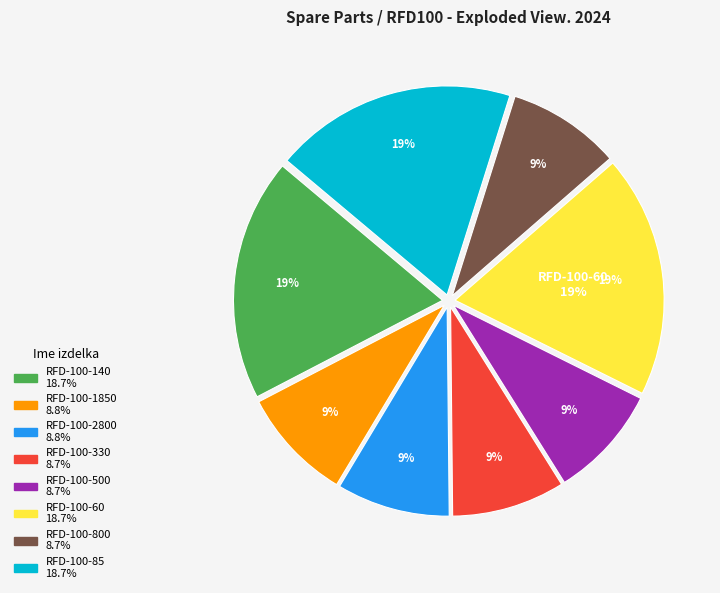

How many slices are in this pie chart?

8